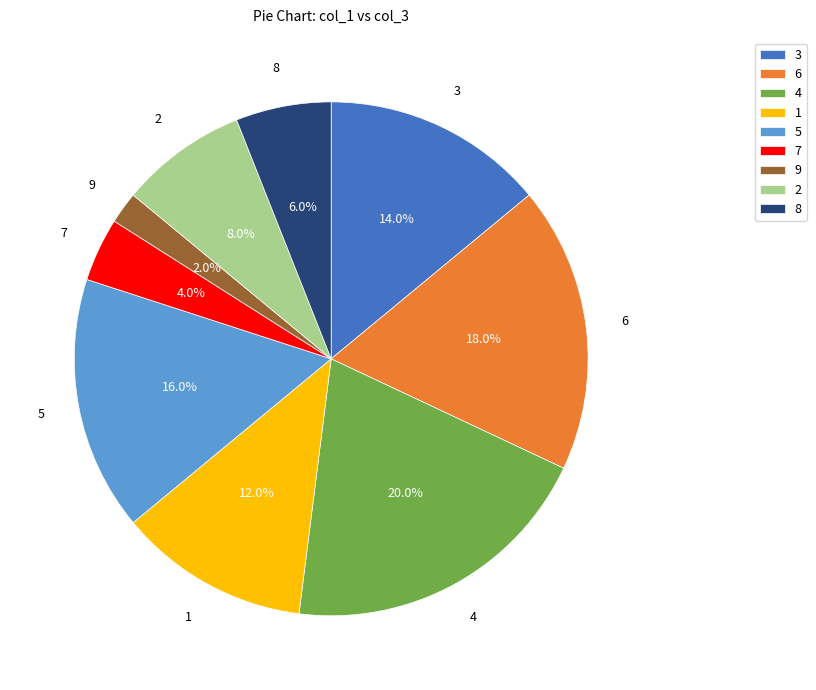

Do 5 and 8 together represent more than half of the pie?

No